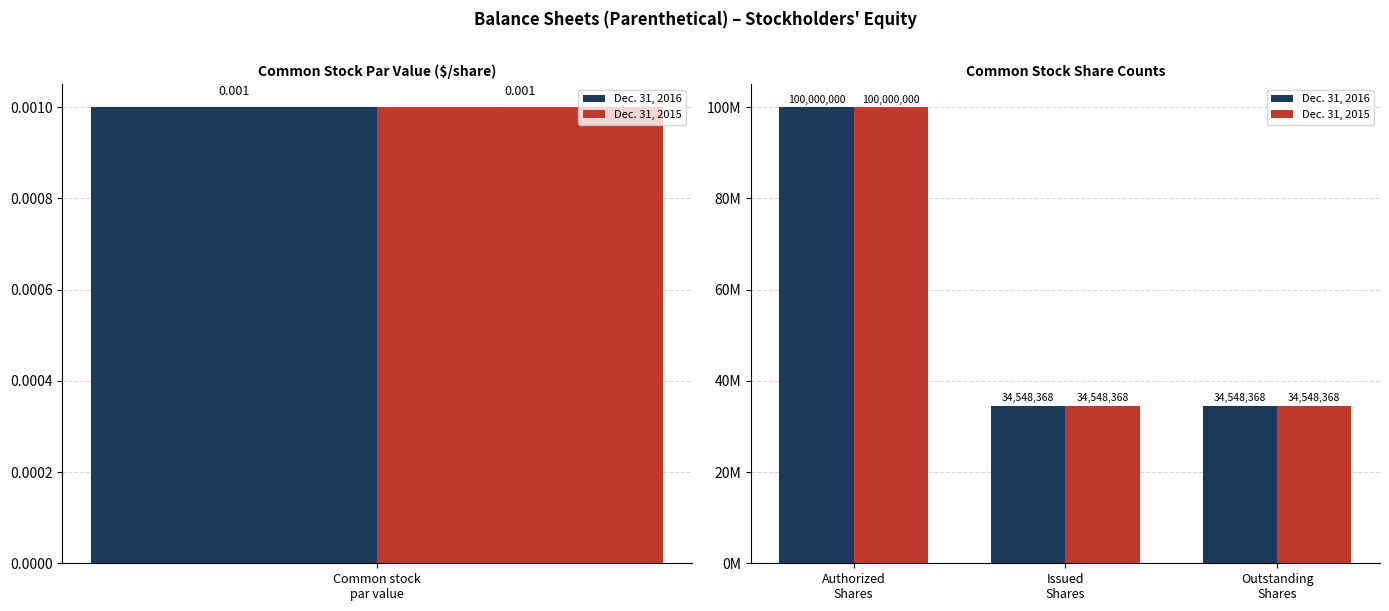

Is the value of Dec. 31, 2015 at Outstanding Shares greater than the value of Dec. 31, 2016 at Outstanding Shares?

No